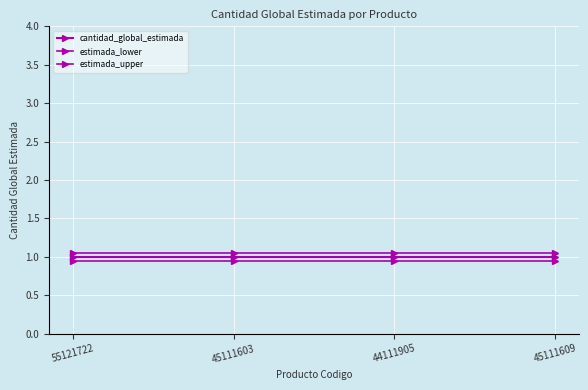

At which label does estimada_lower reach its peak?

55121722